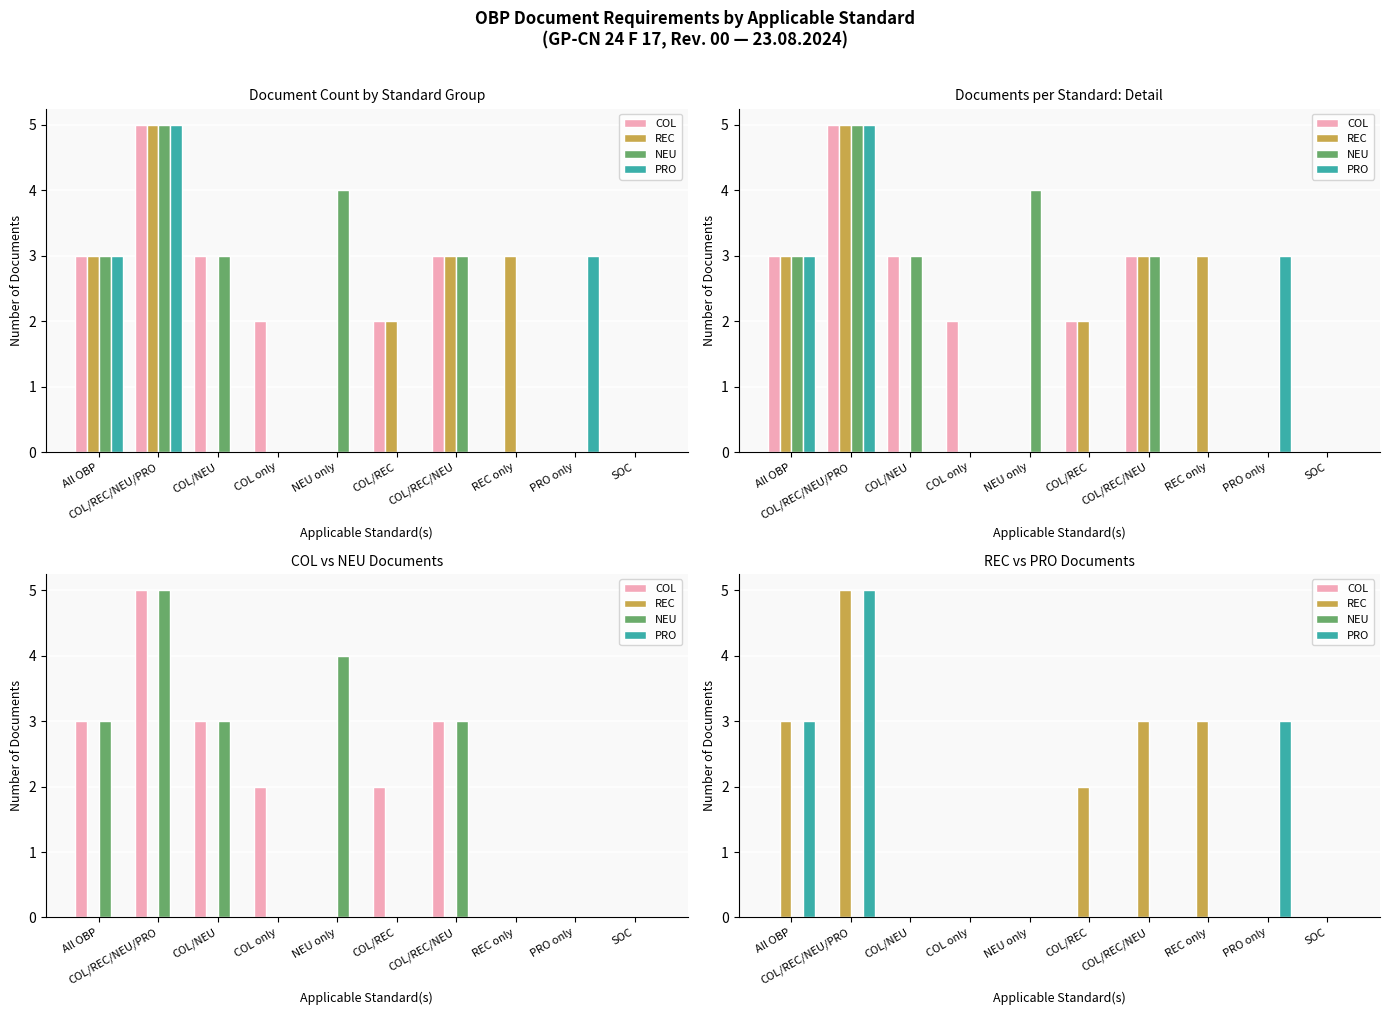

Is it true that PRO equals 3 at All OBP?

True